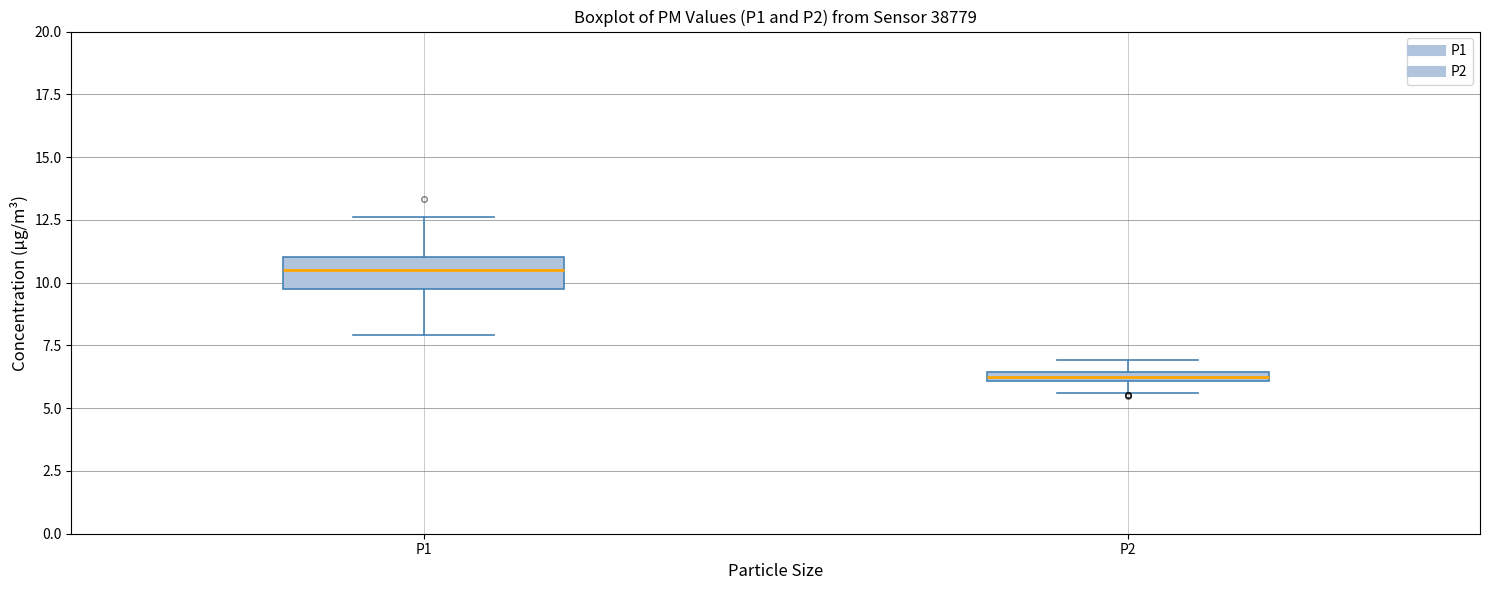

Where does the lower whisker of the box for P1 end on the y-axis? The values are not printed on the chart, so give them approximately, as read against the axis.

8.0